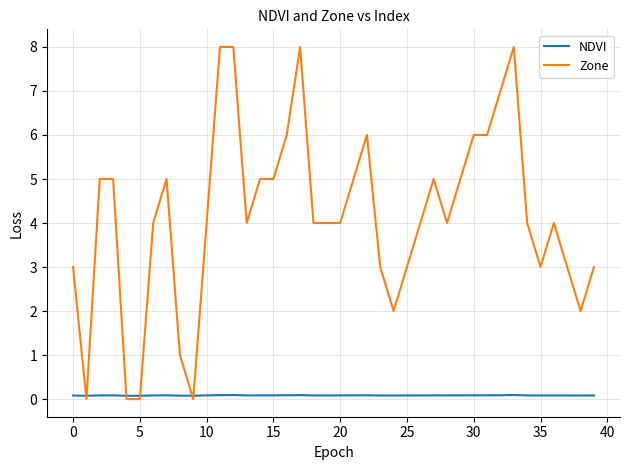

Which series has the largest range (max minus min)?

Zone